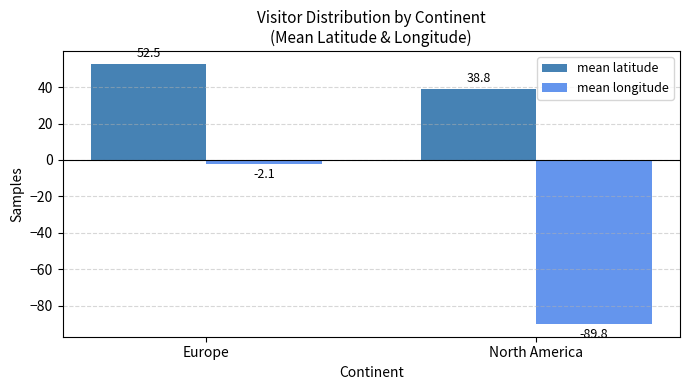

Reading right to left, extract all data points from this chart.

mean latitude: North America=38.8	Europe=52.5
mean longitude: North America=-89.8	Europe=-2.1